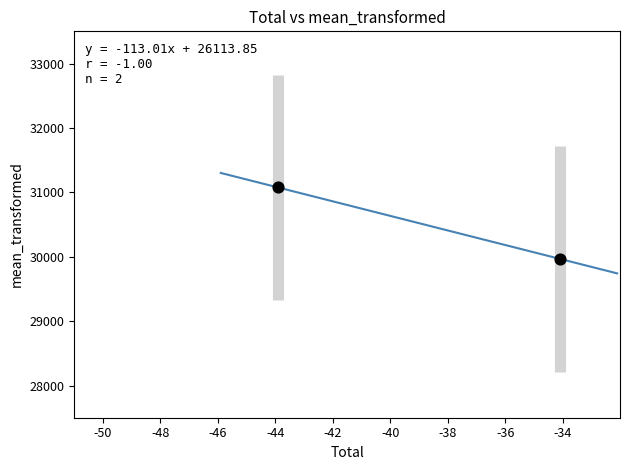

What is the average X value?

-39.0